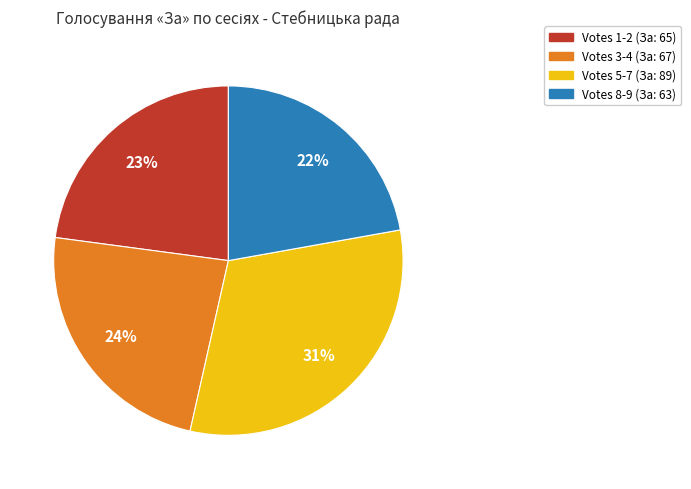

Does any single category account for the majority?

No